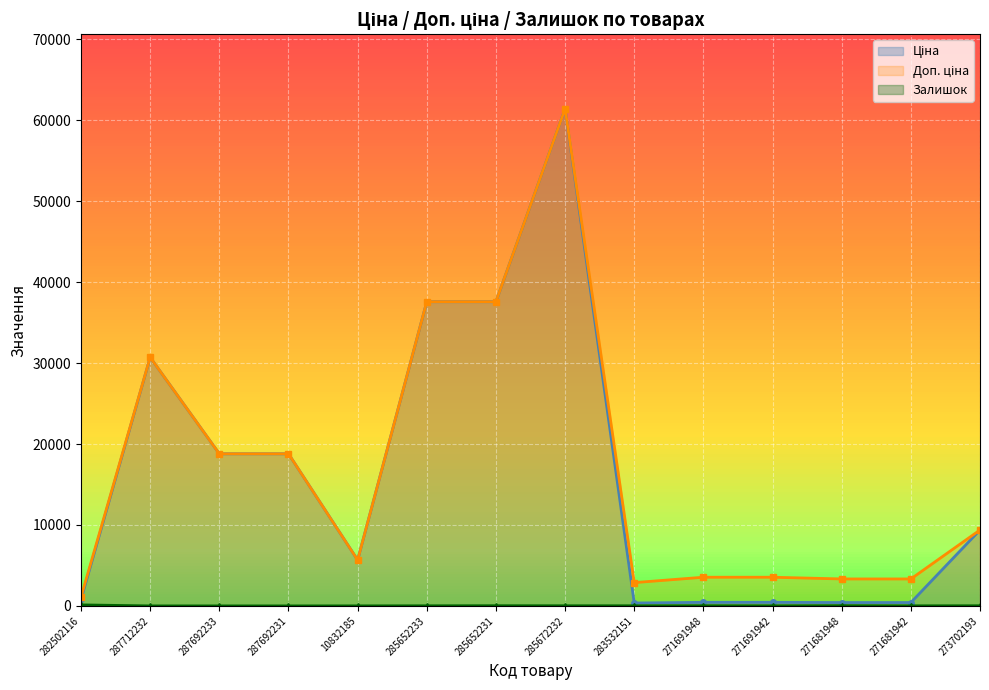

True or false: Доп. ціна has a value of 5501.9 at 271691948.

False